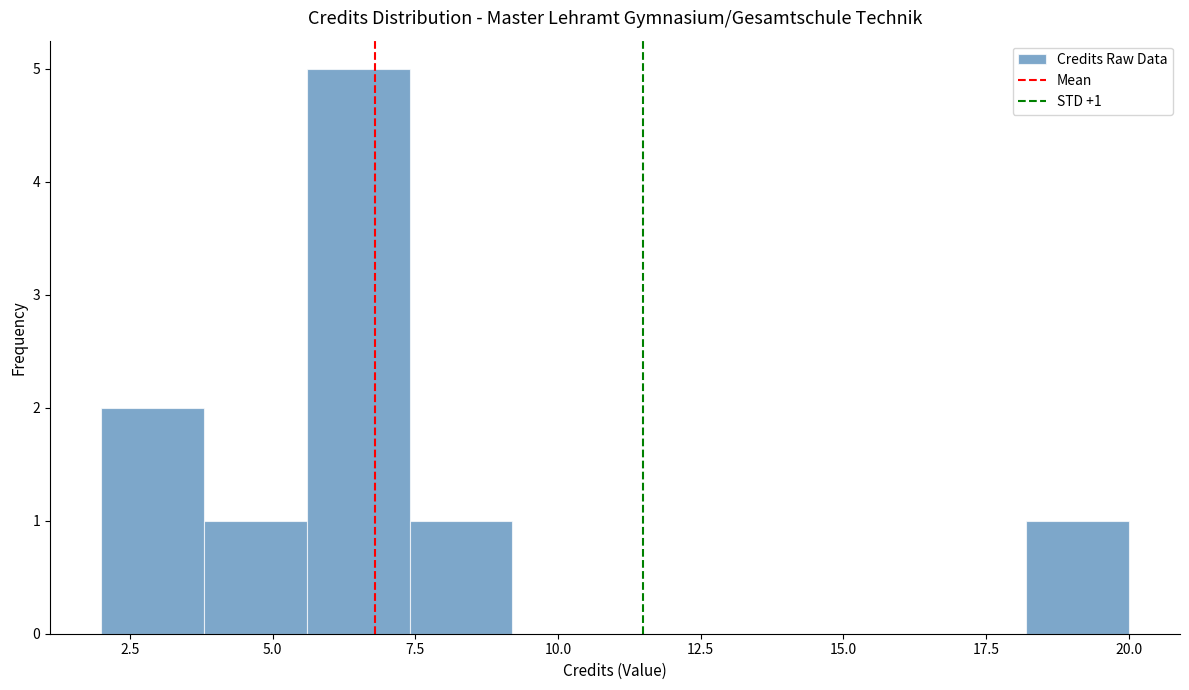

Around what value on the x-axis is the tallest bar? Give the approximate position of its centre, as read against the axis.

6.5